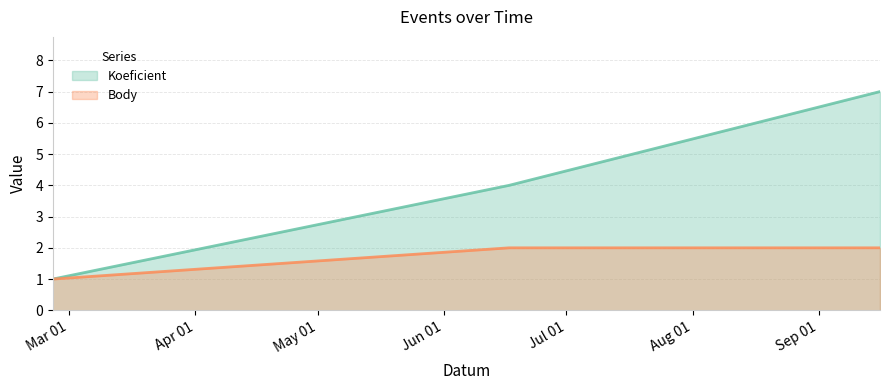

What is the average value of the Body series?

2